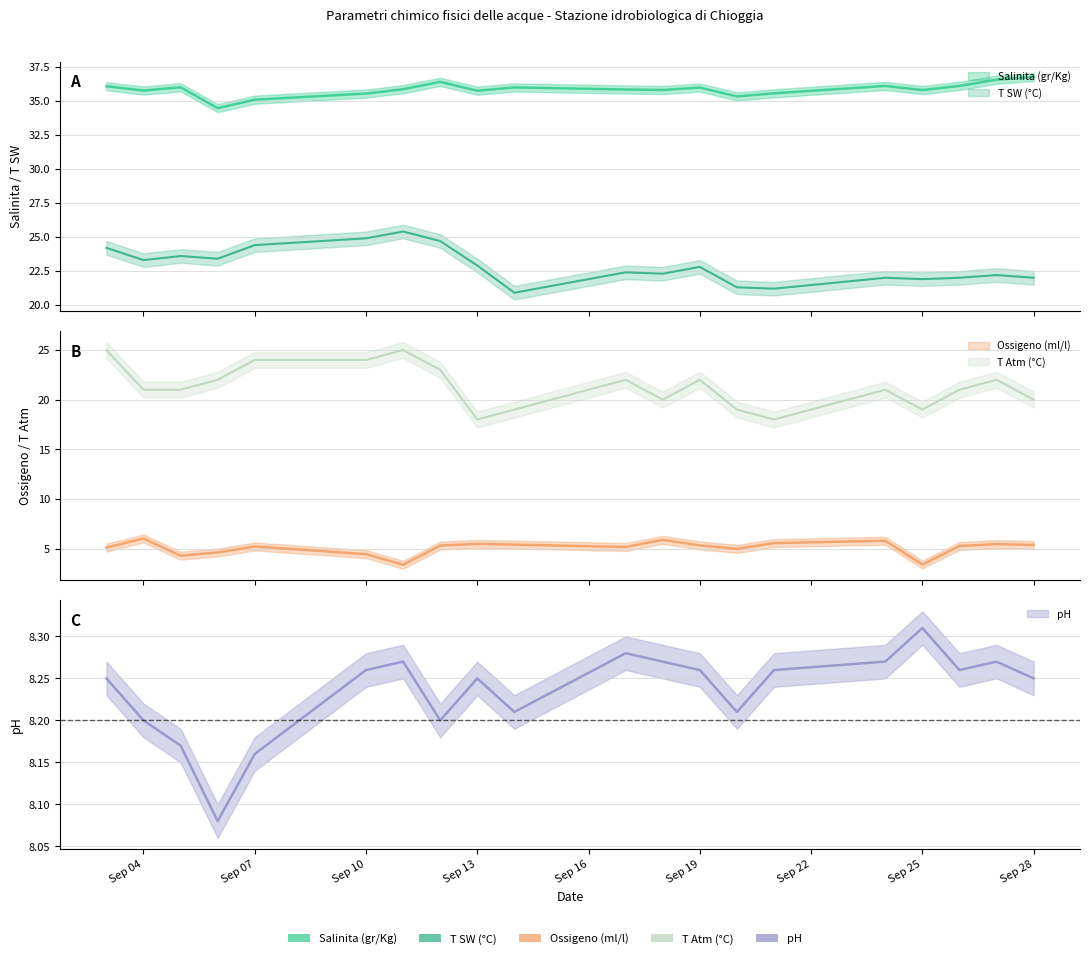

Which has a higher value, 2012-09-24 or 2012-09-11?

2012-09-24